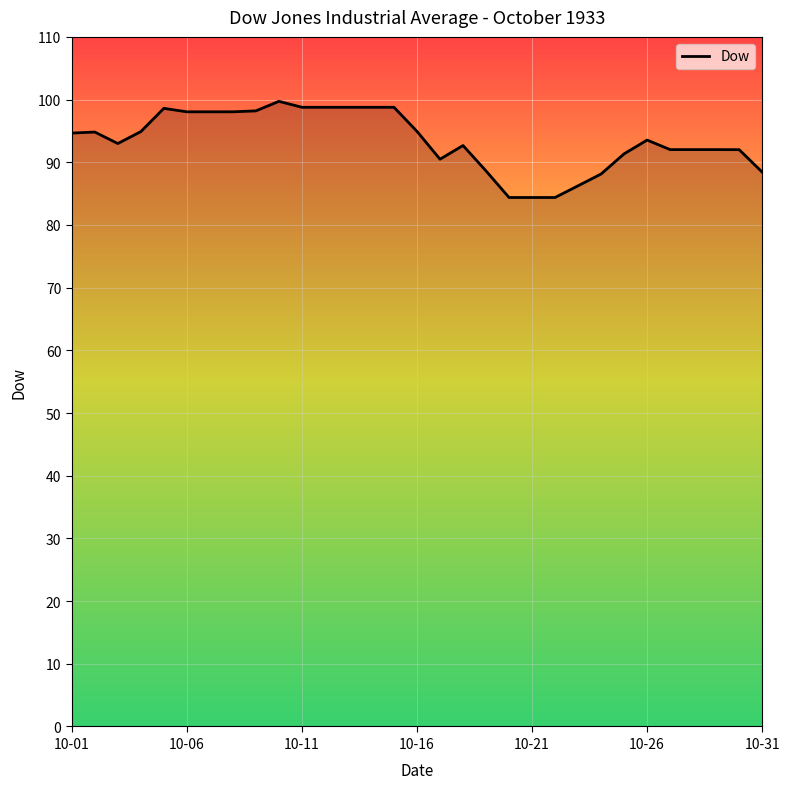

What is the maximum value shown in the chart?

99.7